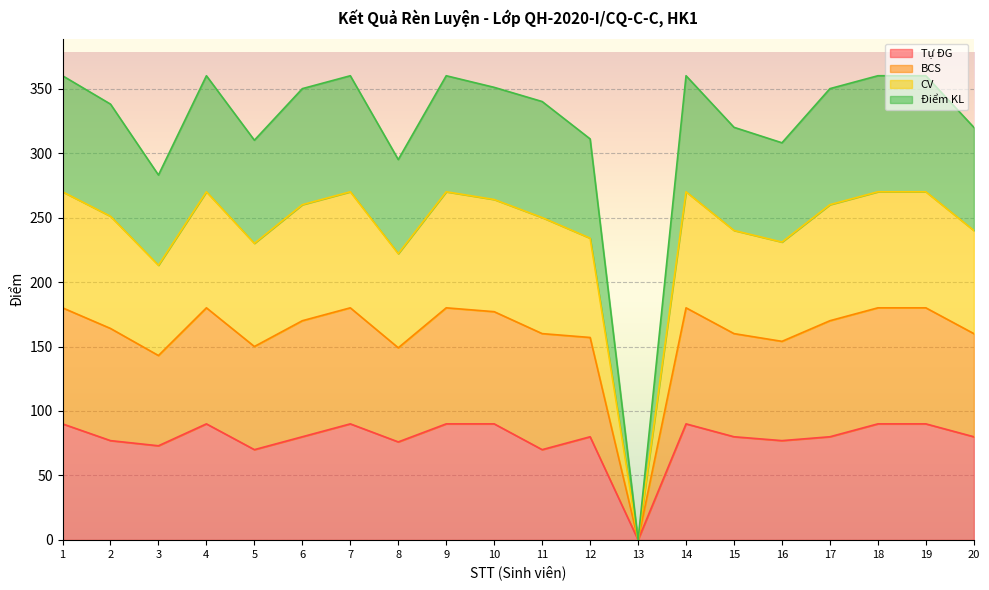

At which category does BCS reach its first local valley?

3